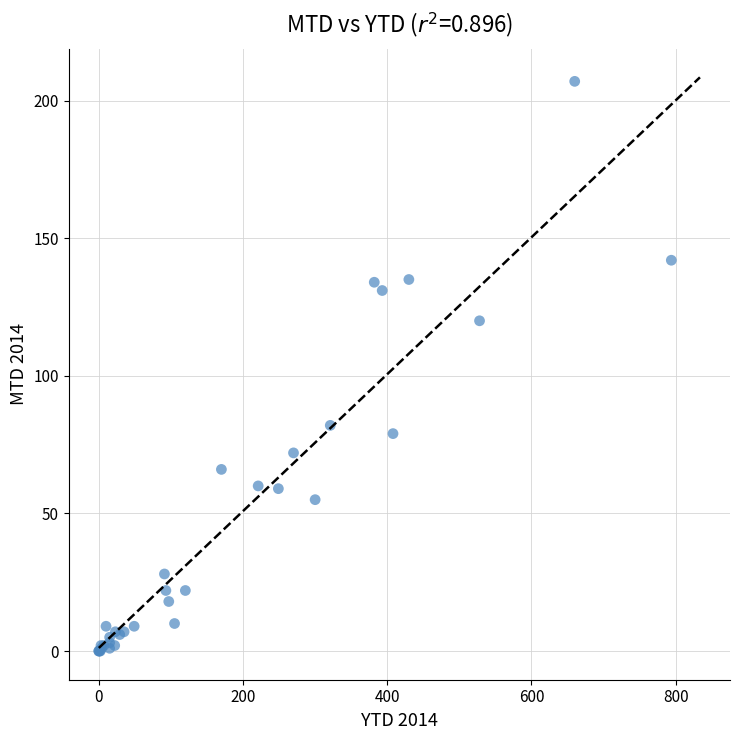

What Y value in the scatter plot is closest to 103?

120